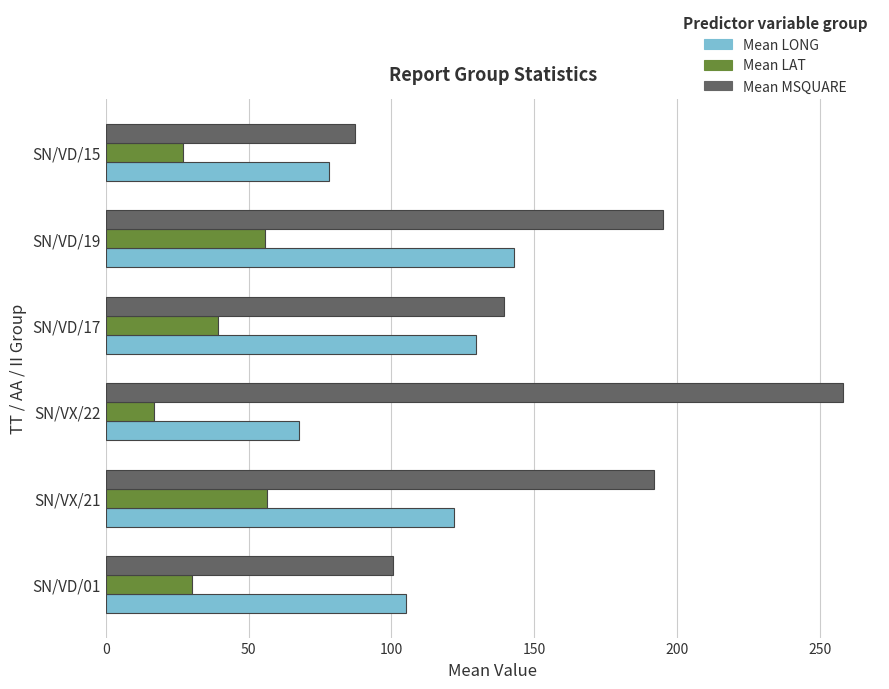

At which category does the chart reach its peak across all series?

SN/VX/22